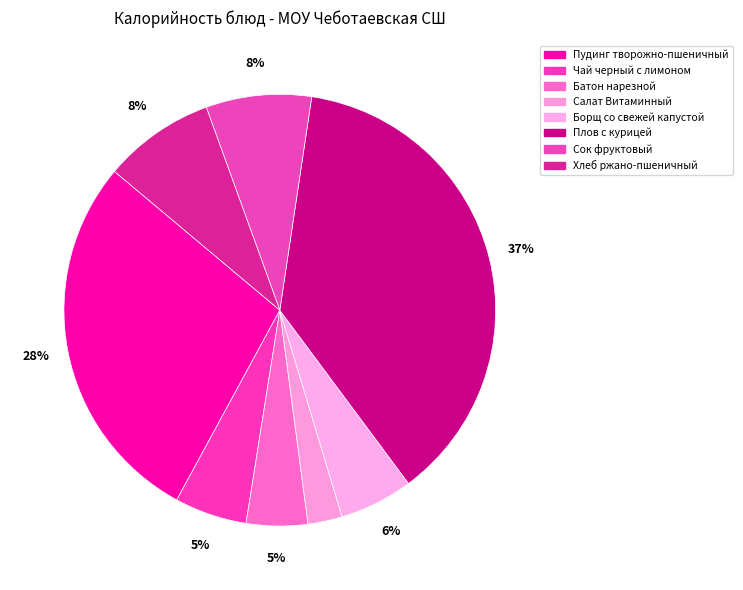

Which slice is the smallest?

Салат Витаминный